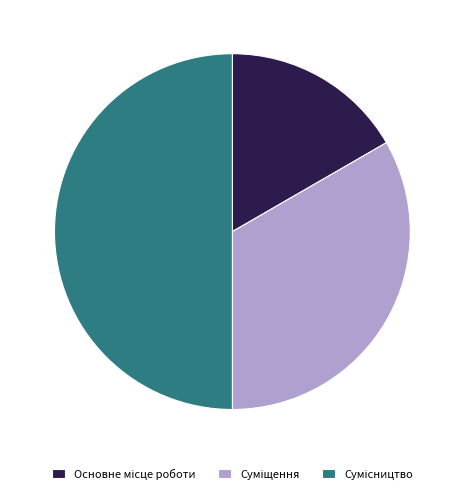

Is the sum of Суміщення and Основне місце роботи greater than half?

No